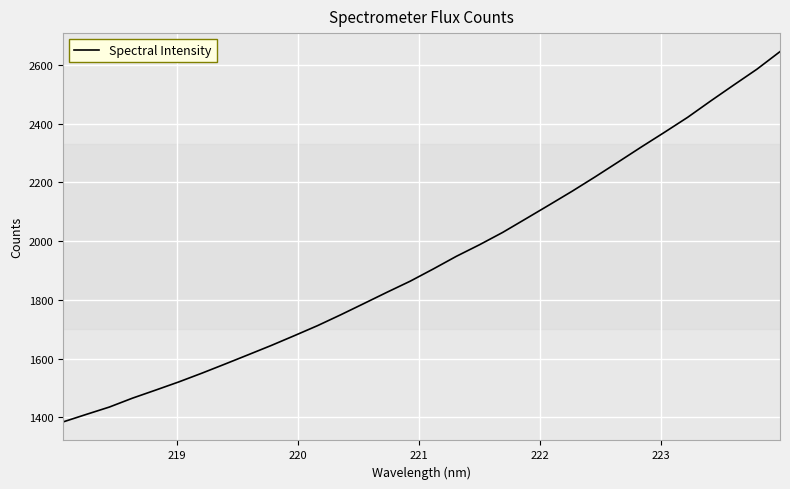

What is the difference between the maximum and minimum values?

1261.1